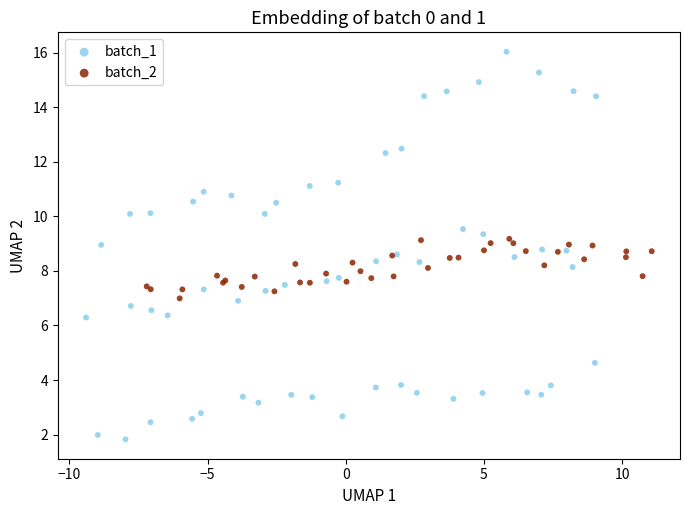

Which series contains the lowest Y value?

batch_1